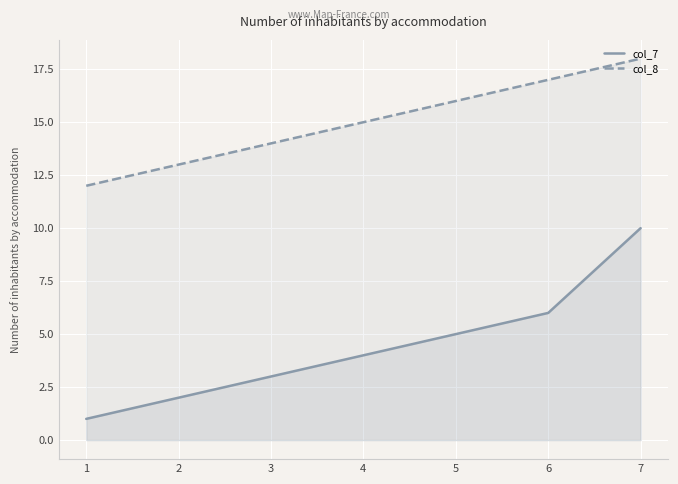

What is the difference between the maximum and minimum values in the col_8 series?

6